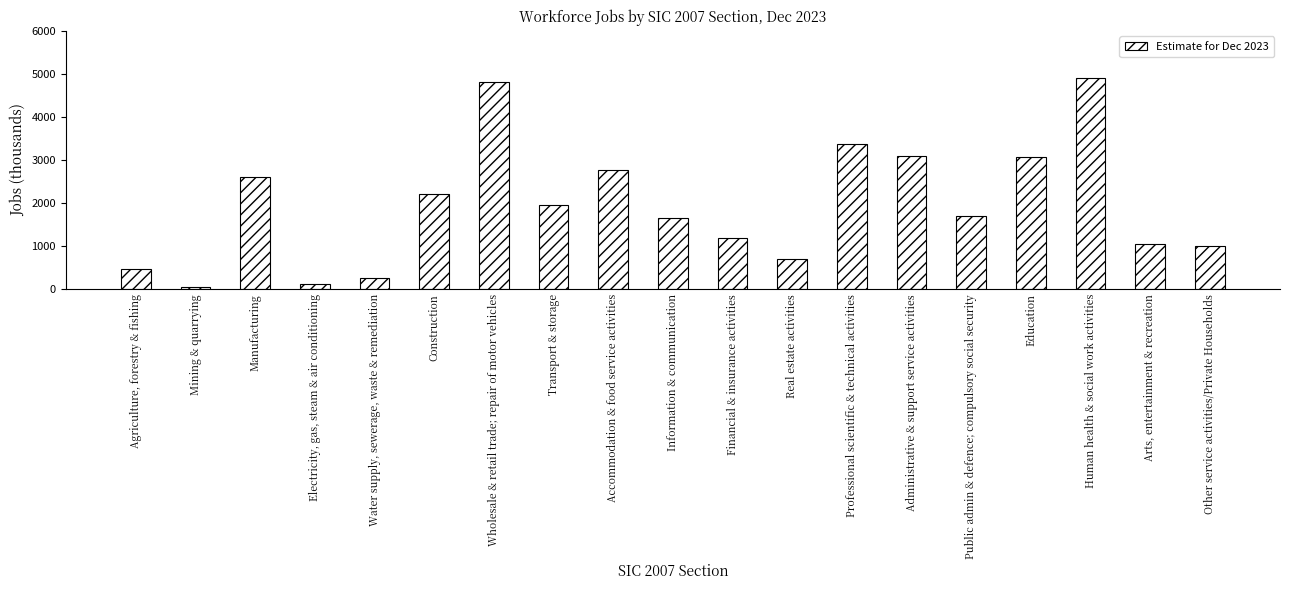

What is the greatest value displayed?

4895